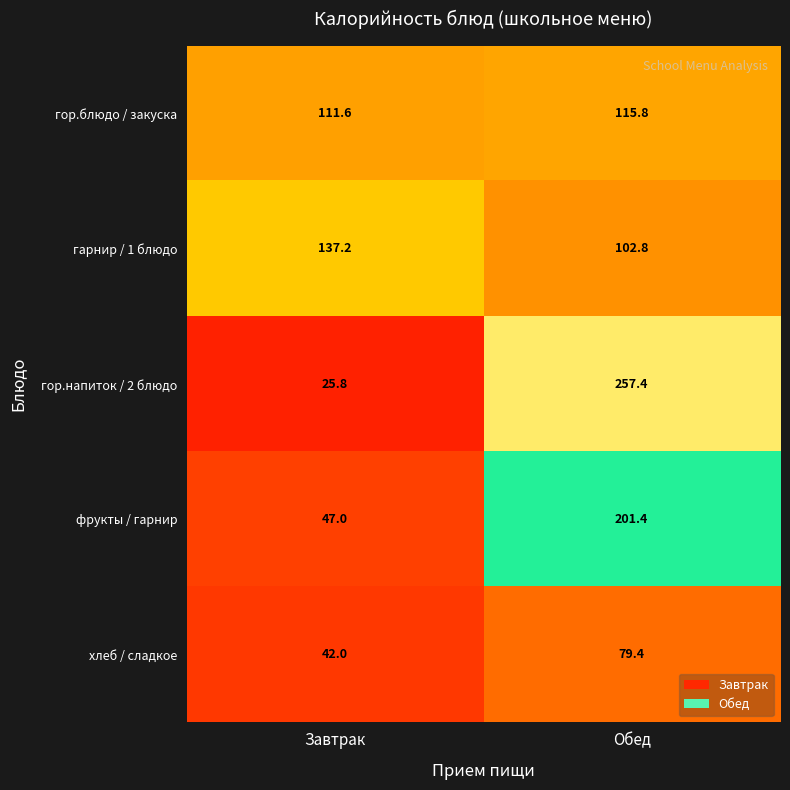

What is the difference between the хлеб / сладкое values at Обед and Завтрак?

37.4